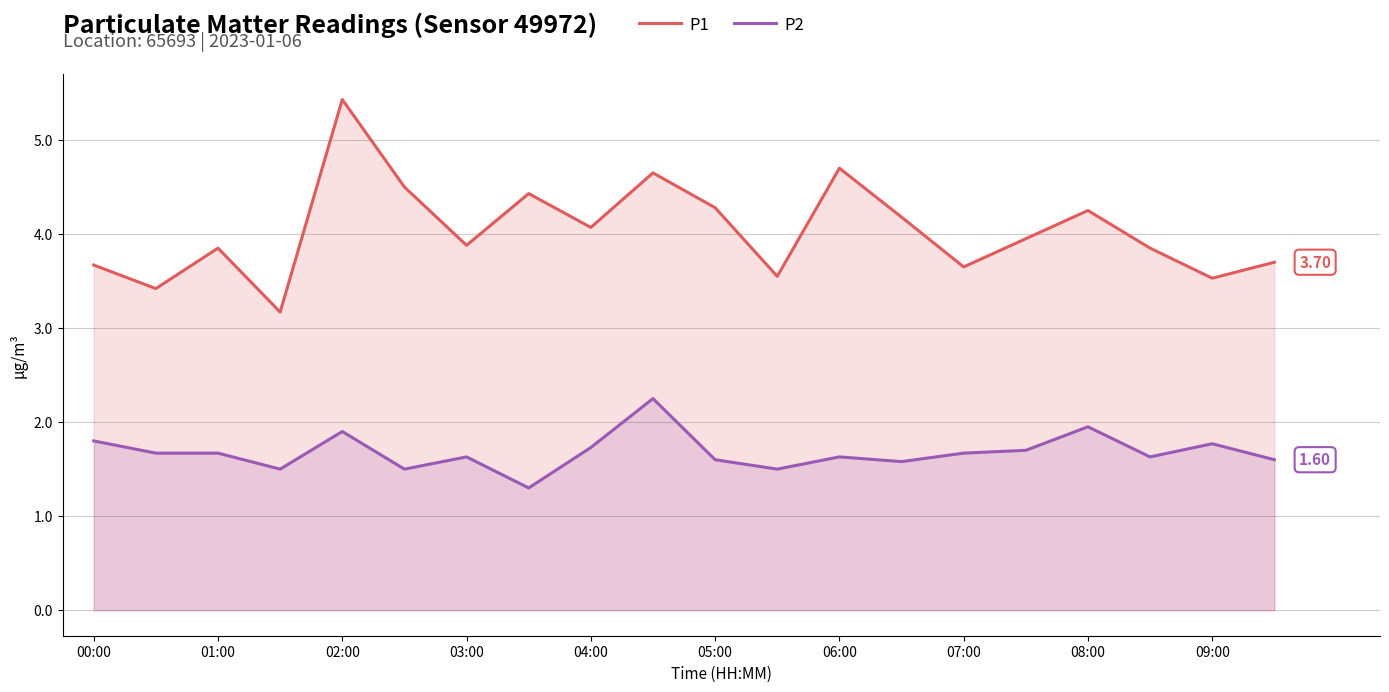

How many series are shown in this chart?

2